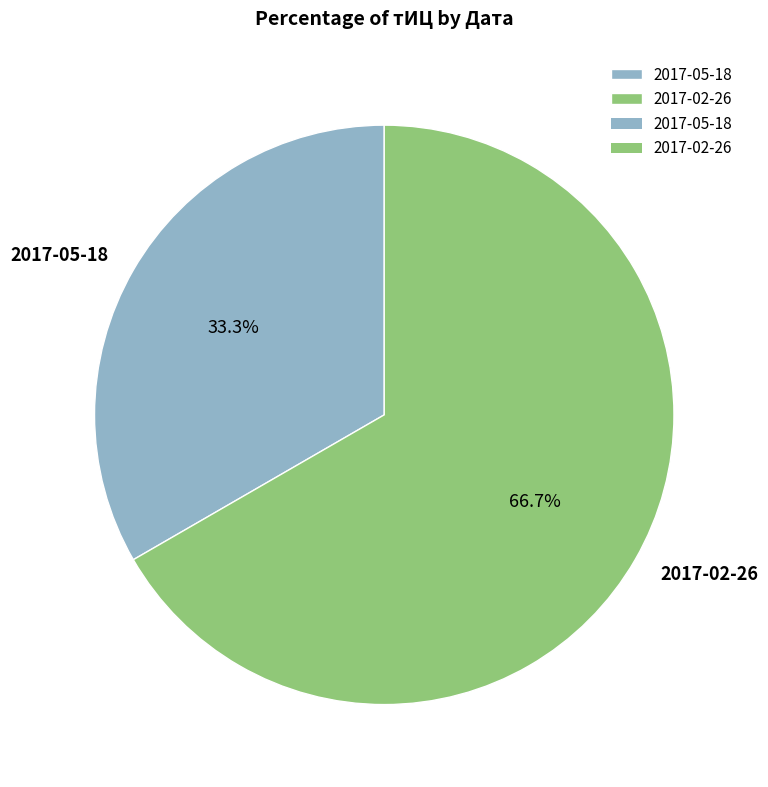

Which has a higher value, 2017-02-26 or 2017-05-18?

2017-02-26